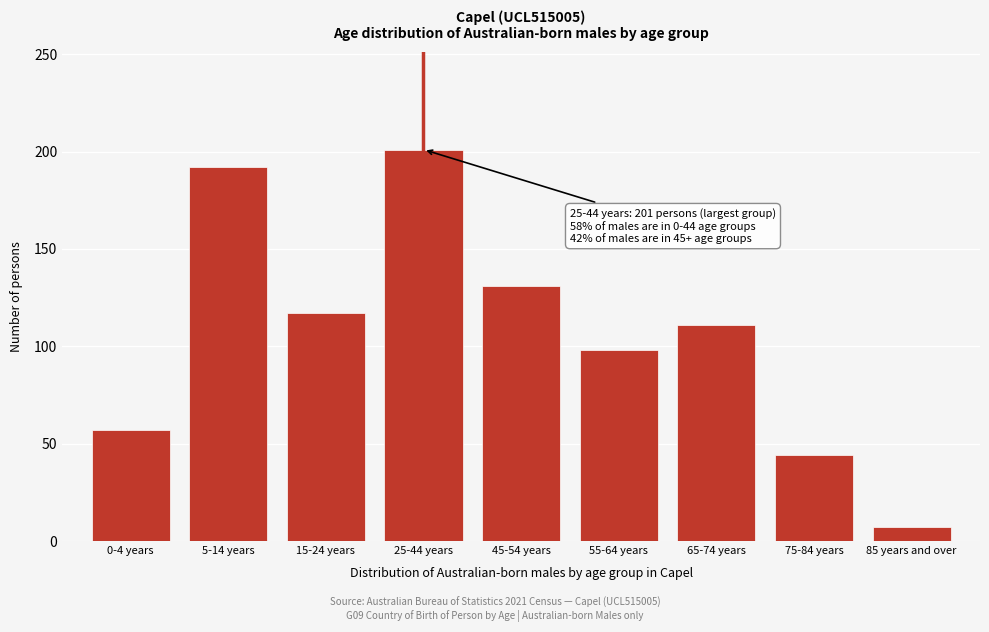

Reading right to left, transcribe all the data shown in this chart.

85 years and over=7	75-84 years=44	65-74 years=111	55-64 years=98	45-54 years=131	25-44 years=201	15-24 years=117	5-14 years=192	0-4 years=57